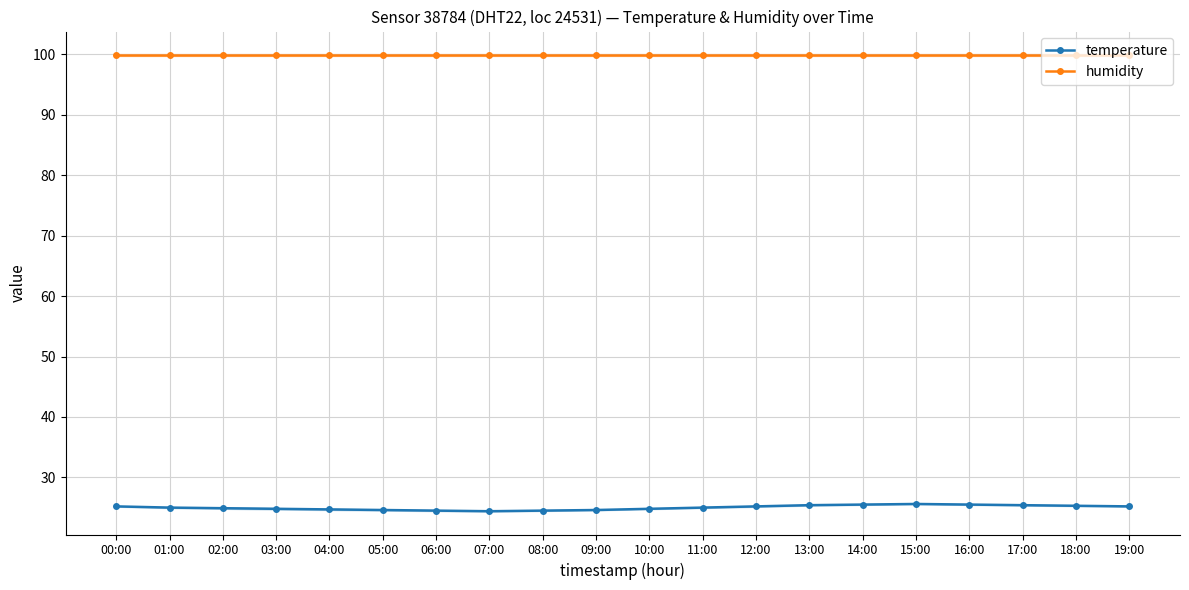

Rank the series by their maximum value, from highest to lowest.

humidity, temperature